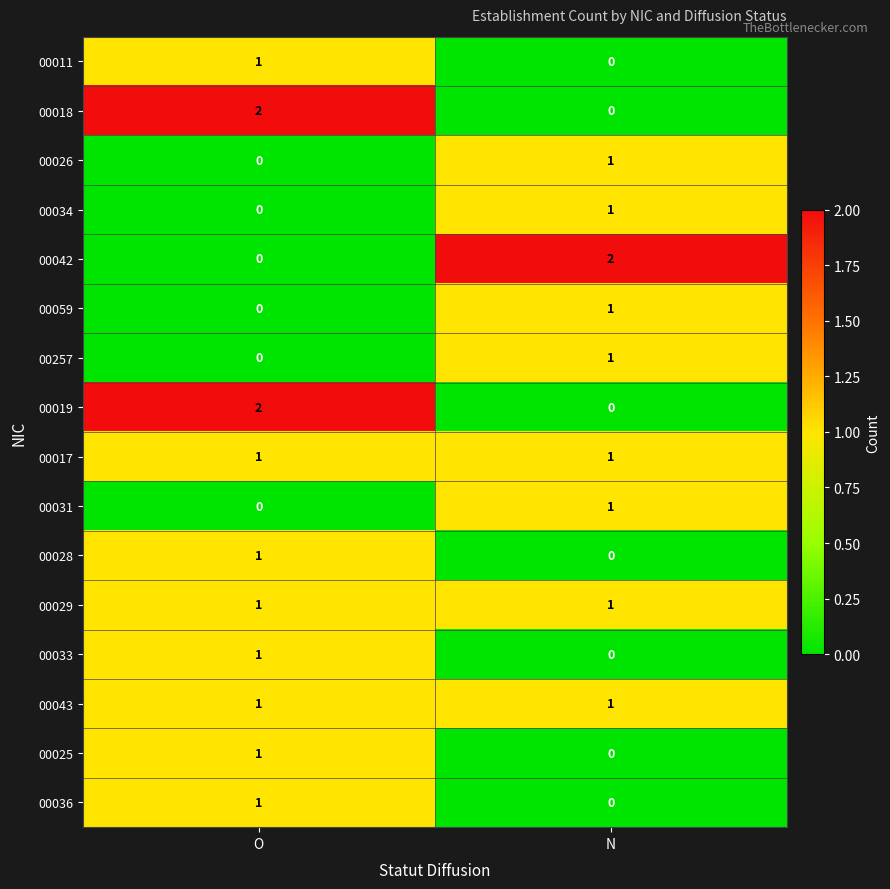

At which category is the sum across all series the highest?

O